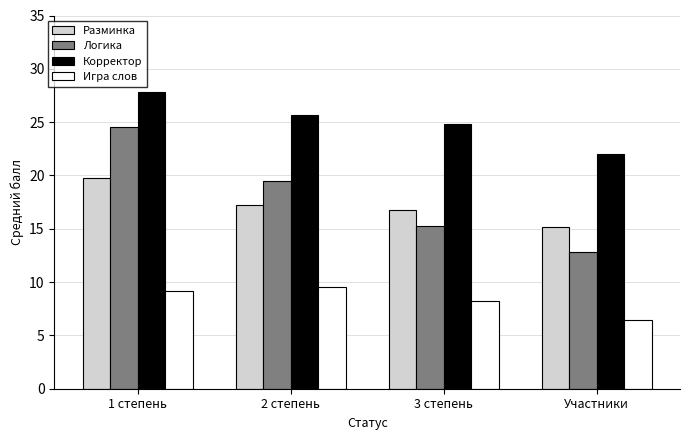

Rank the series at 2 степень from highest to lowest value.

Корректор, Логика, Разминка, Игра слов